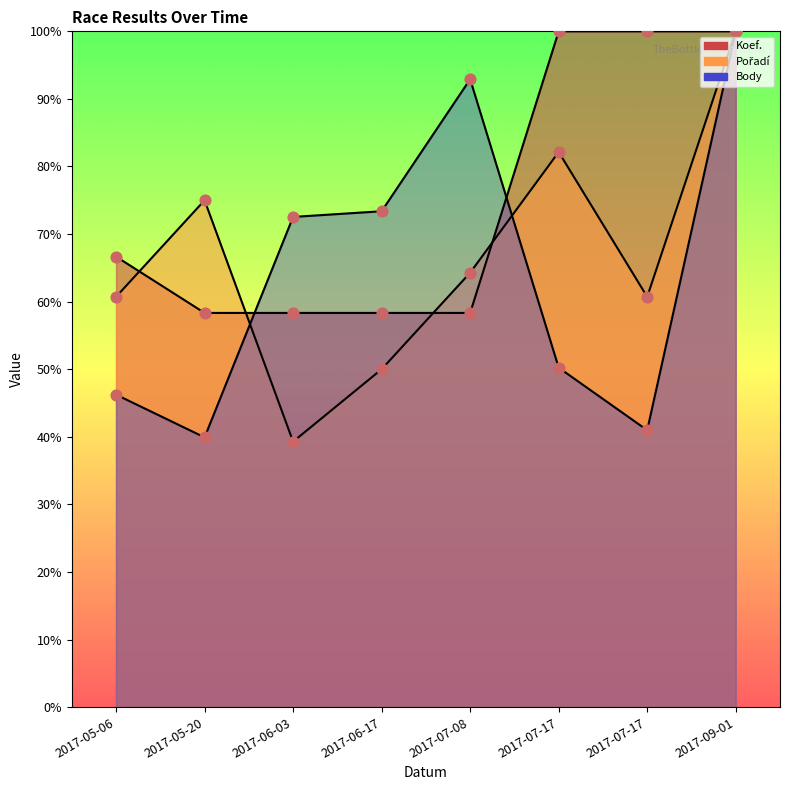

What is the total value across all series at 2017-07-17?

232.4